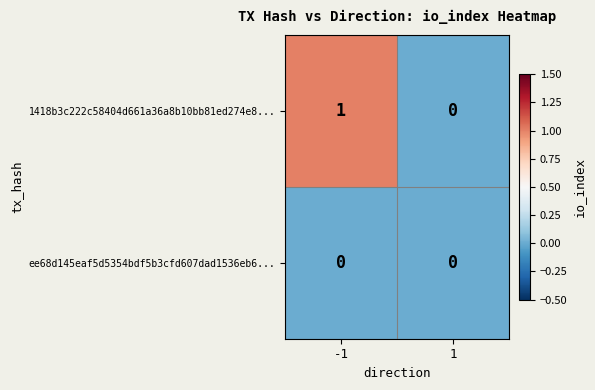

Which series has the largest total across all categories?

1418b3c222c58404d661a36a8b10bb81ed274e8...